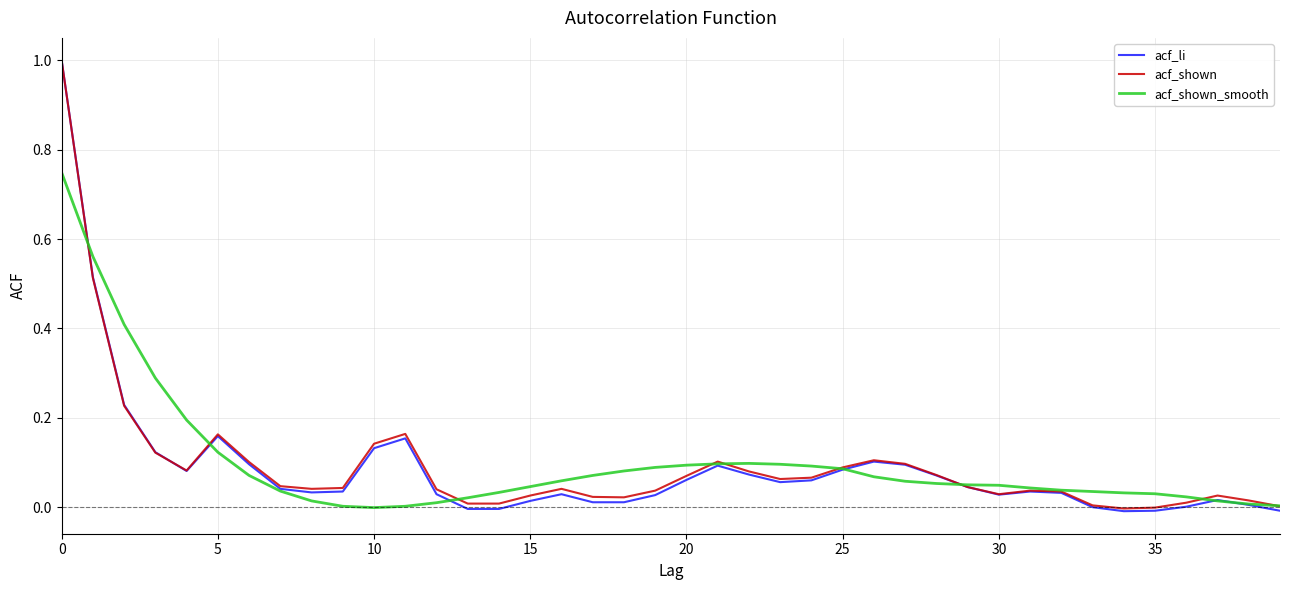

What is the maximum value for acf_li?

1.0